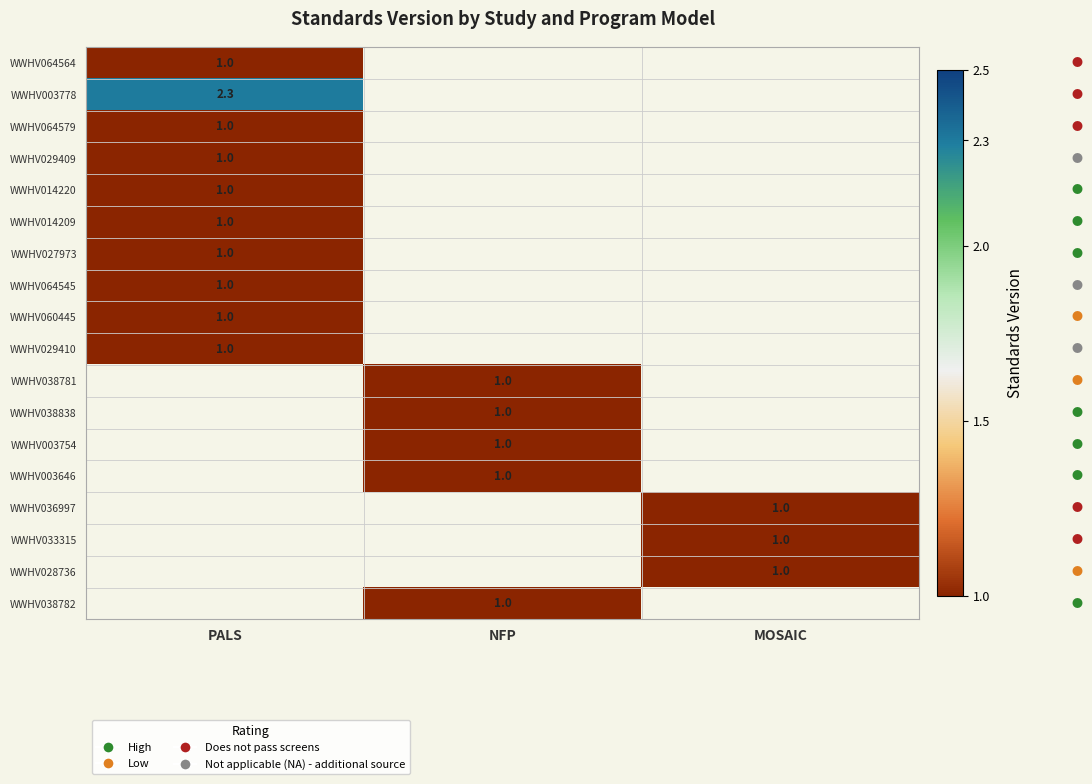

How many distinct data groups are displayed?

18